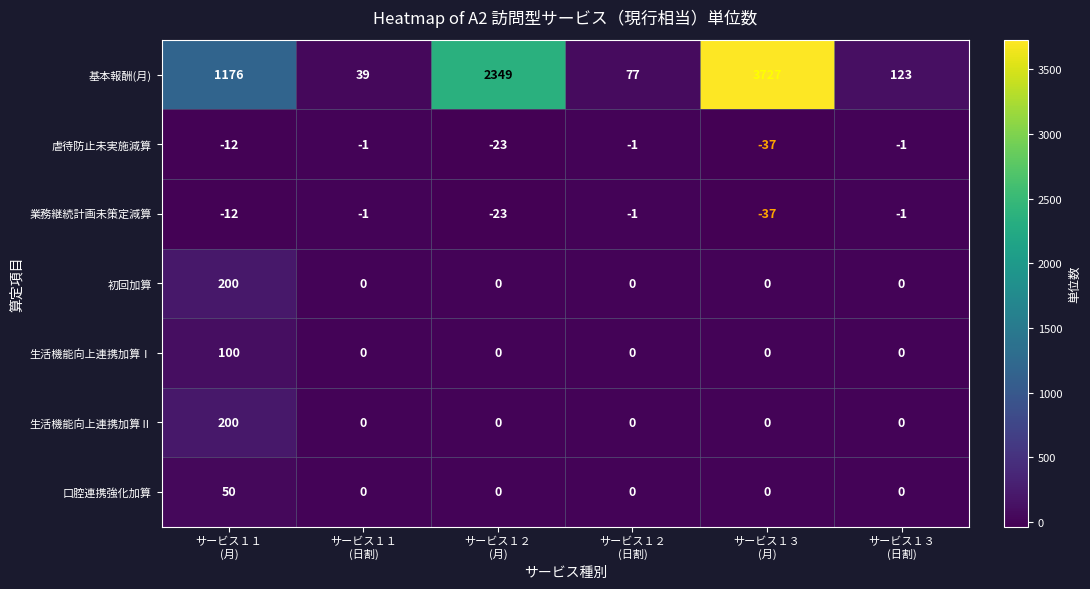

Which series has the widest spread of values?

基本報酬(月)